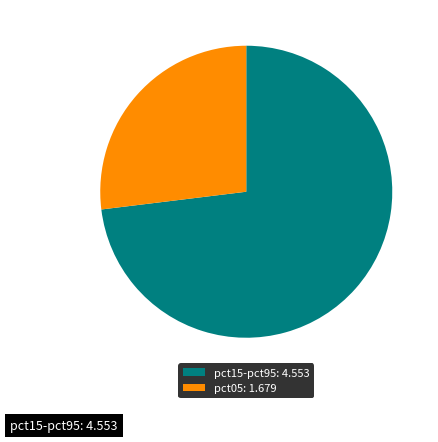

Is there a majority slice in this chart?

Yes